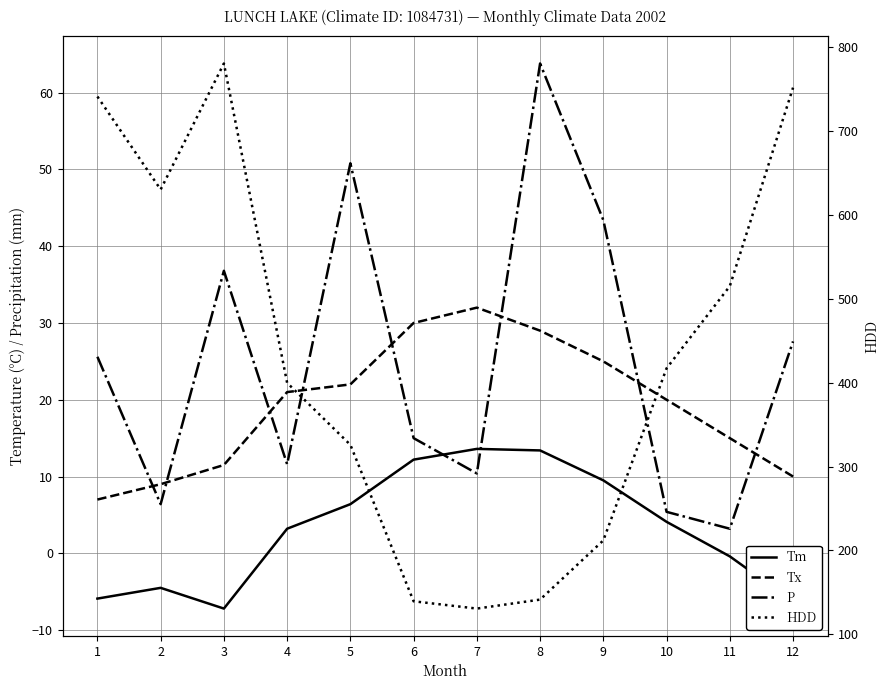

True or false: Tx has more than 2 points higher than both neighbors.

False